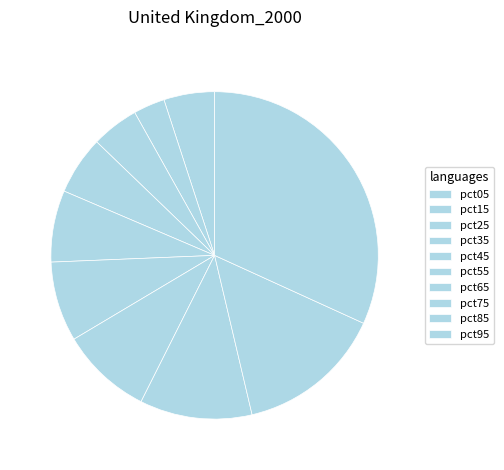

What percentage is the pct95 slice, to the nearest percent?

32%